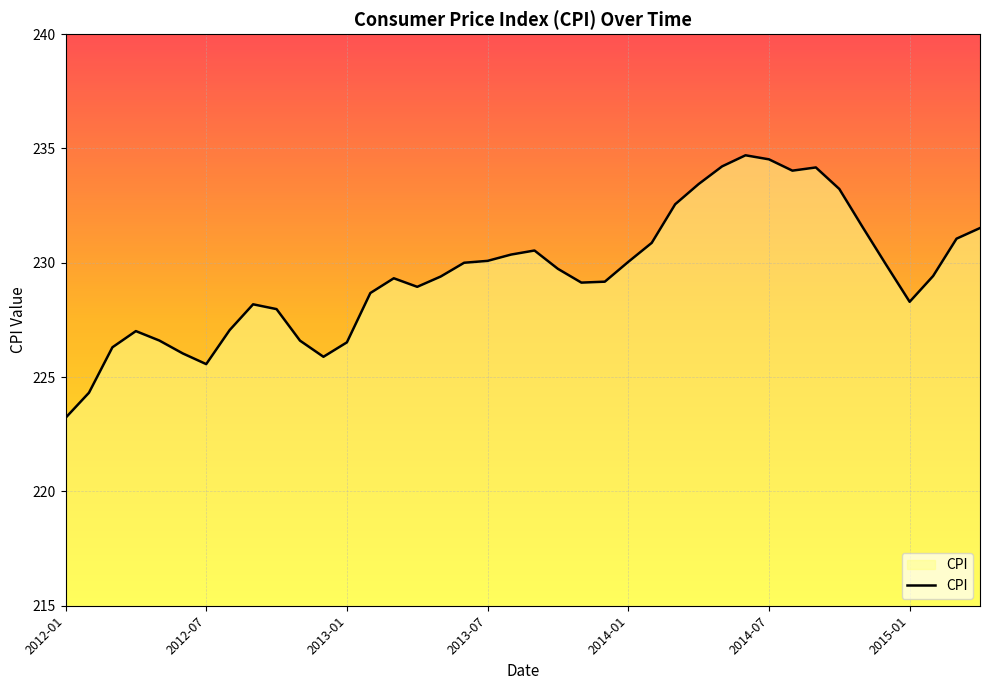

What is the smallest value displayed?

223.2